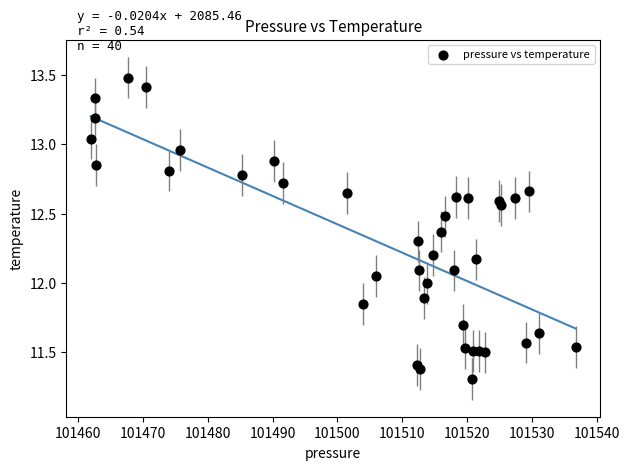

What is the range of Y values (max minus min)?

2.2